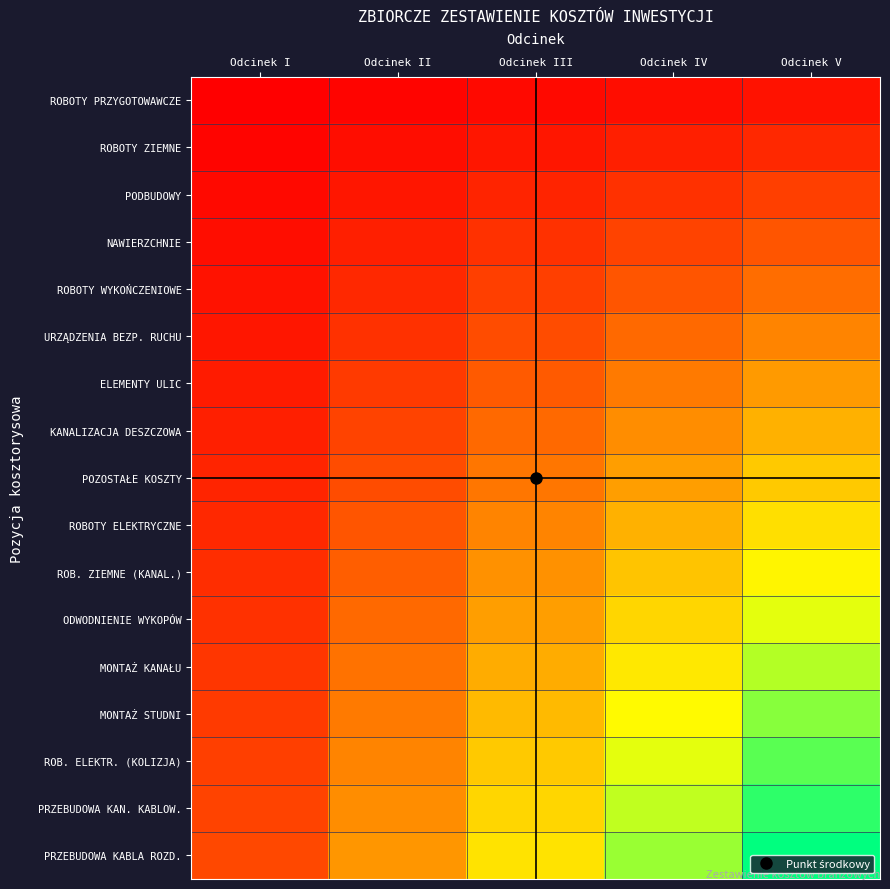

What is the maximum value shown in the chart?

1.0